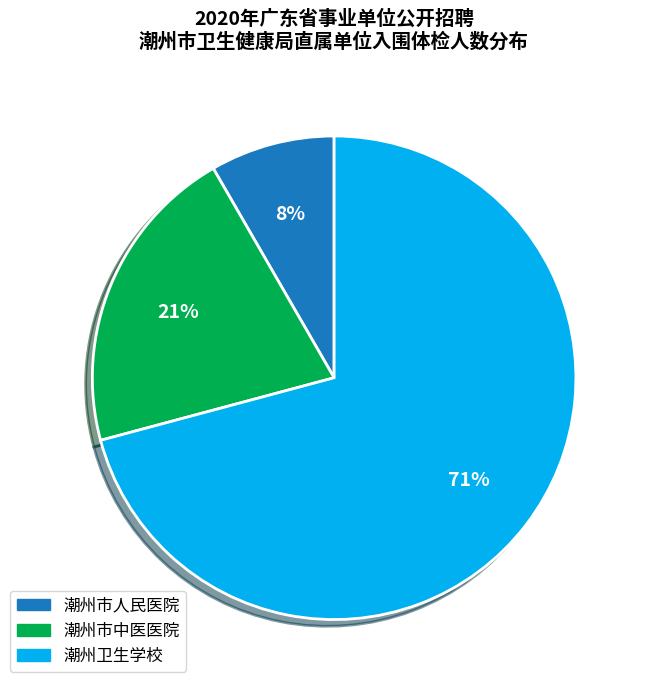

To the nearest percent, what portion does 潮州市中医医院 represent?

21%